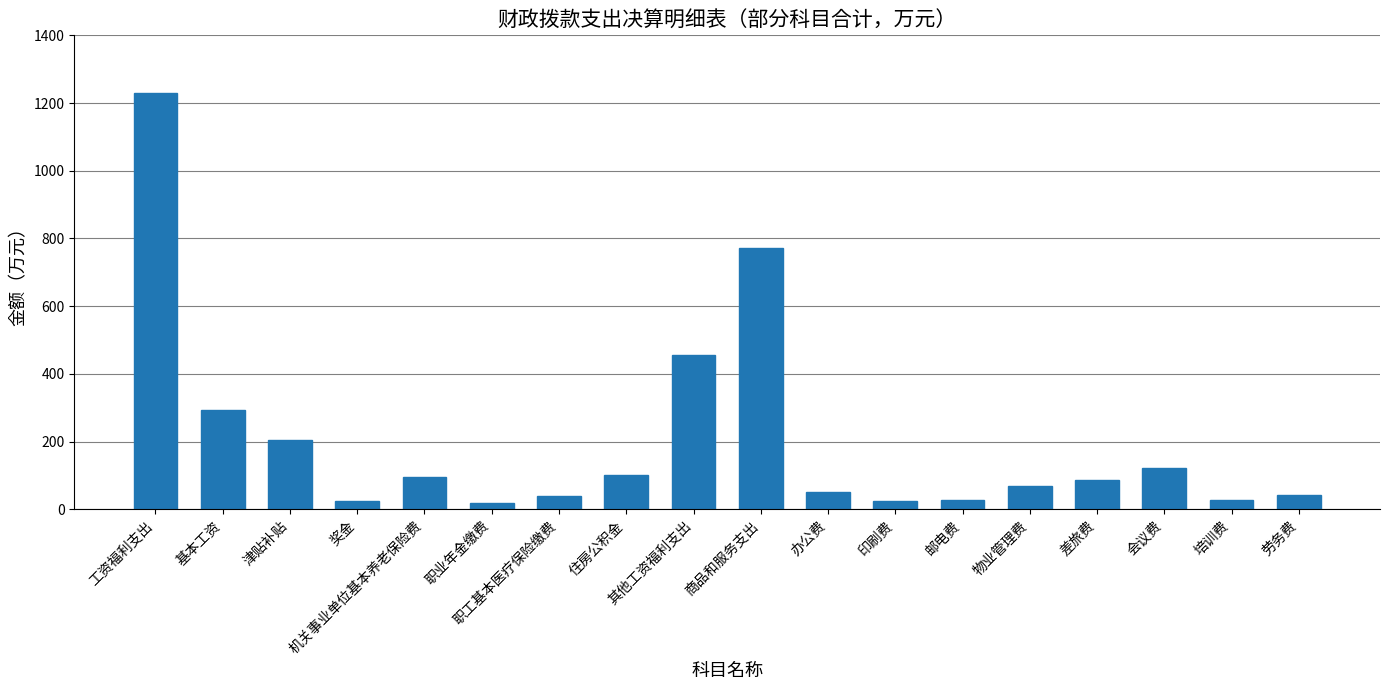

What is the greatest value displayed?

1230.5